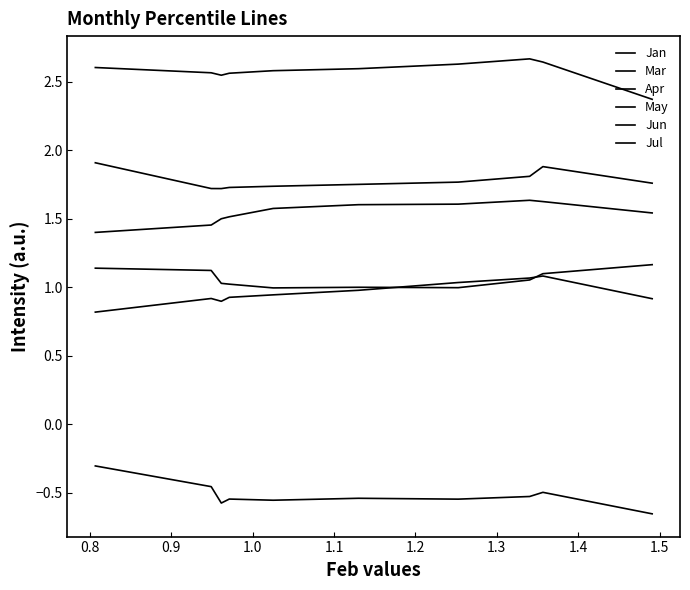

True or false: Jun and Apr intersect in this chart.

False